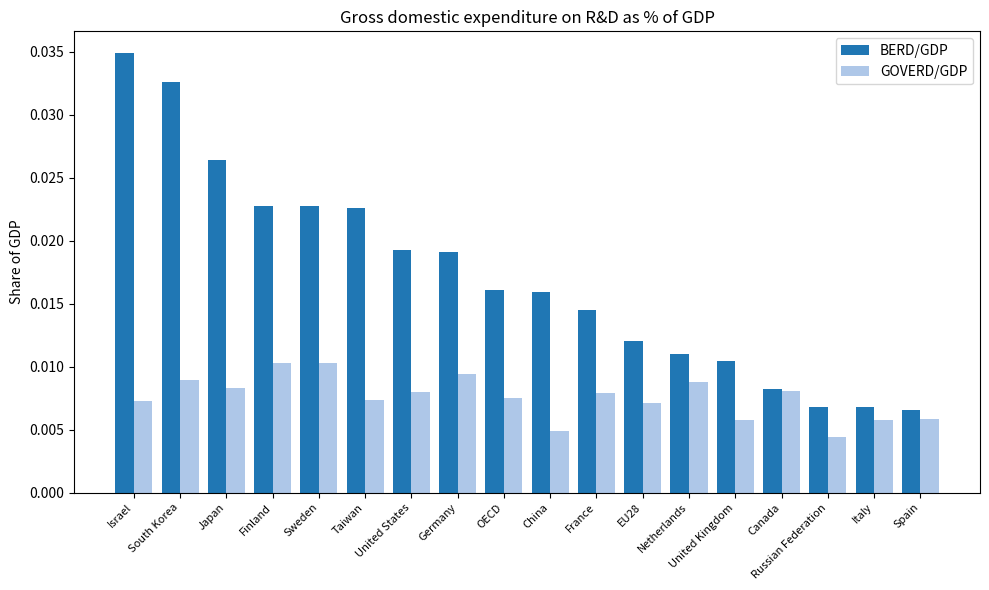

Which series has the largest total across all categories?

BERD/GDP